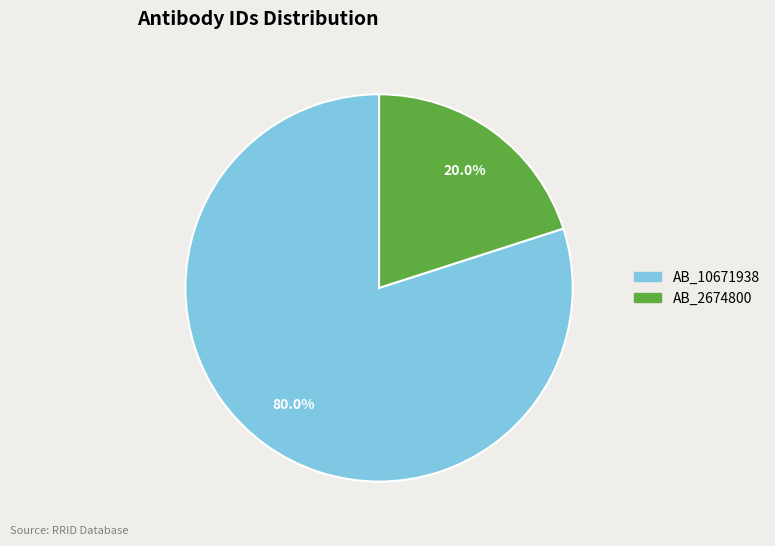

What percentage is the AB_10671938 slice, to the nearest percent?

80%